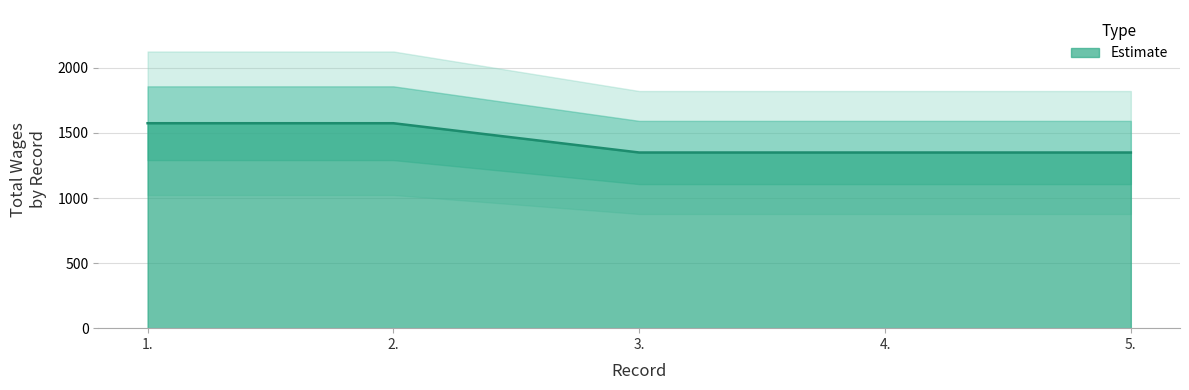

What is the difference between the maximum and second lowest values?

225